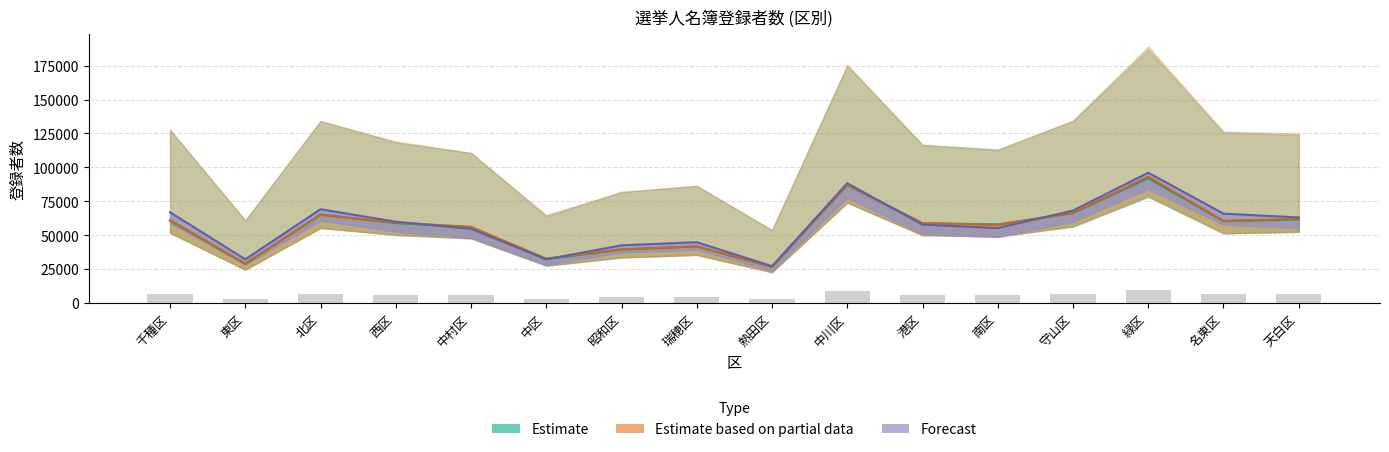

Does the chart contain any negative values?

No